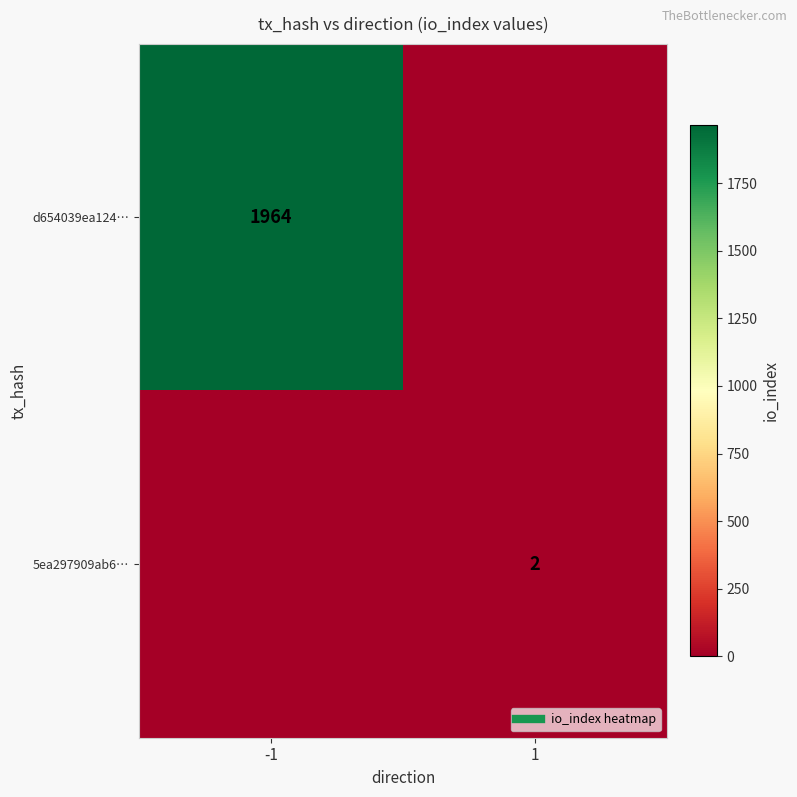

Count the 5ea297909ab6… values in the range 0 to 2.

2